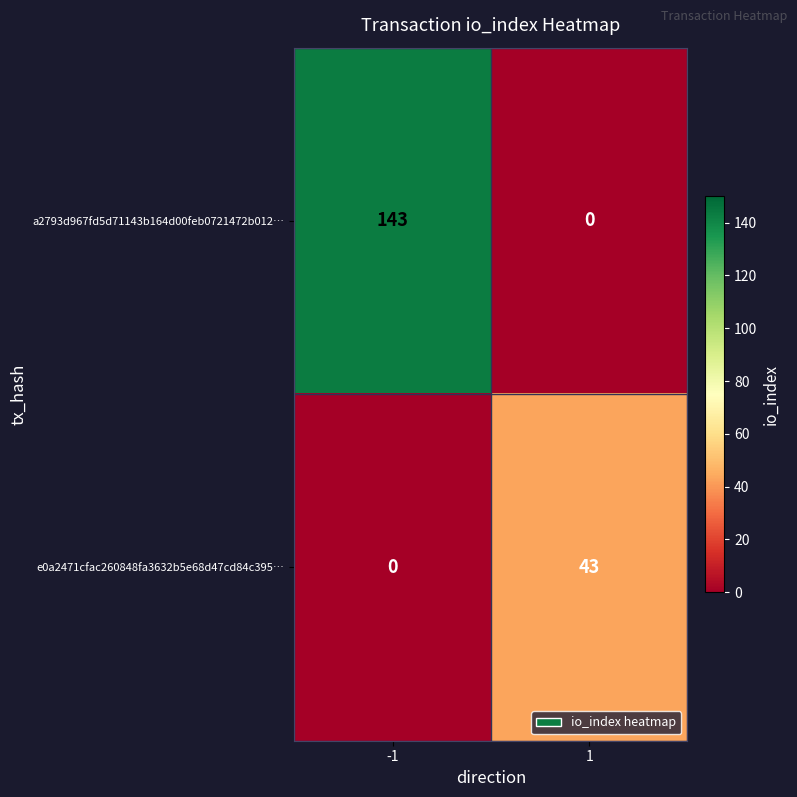

Rank the series by their average value, from lowest to highest.

e0a2471cfac260848fa3632b5e68d47cd84c395…, a2793d967fd5d71143b164d00feb0721472b012…